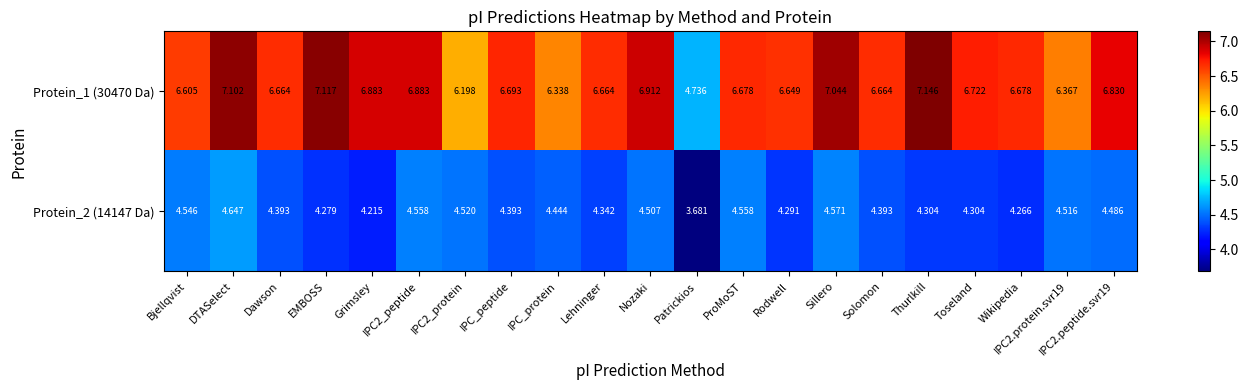

Which category has the lowest value in the Protein_2 (14147 Da) series?

Patrickios